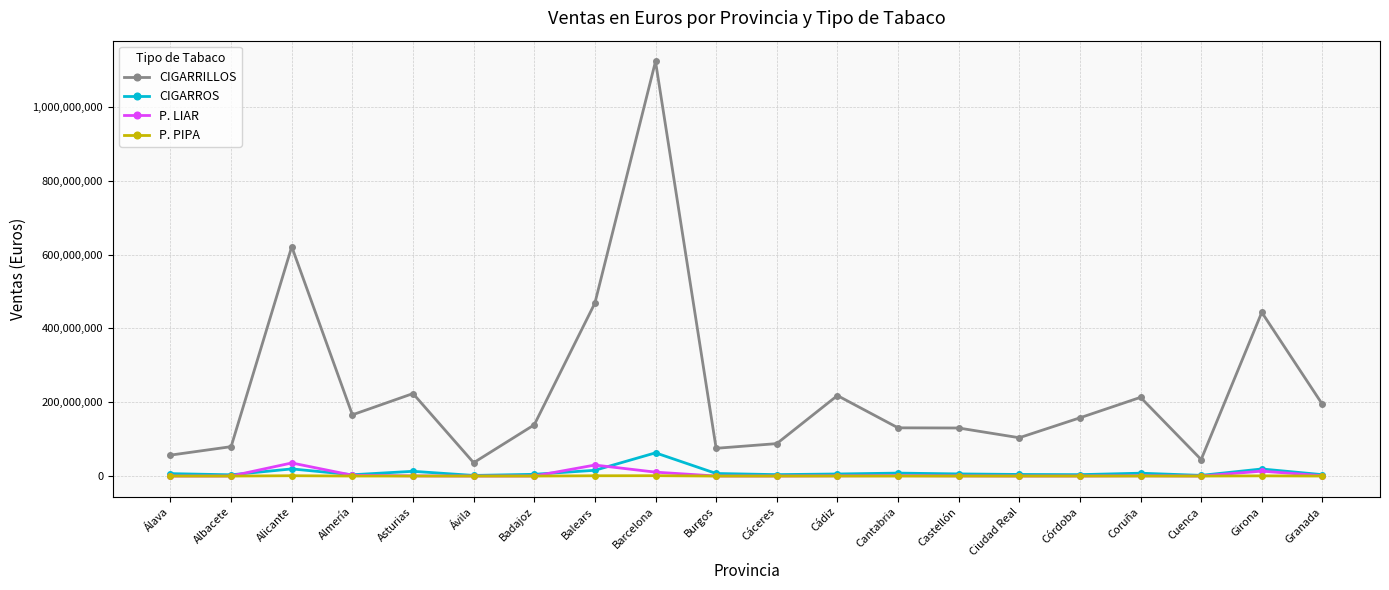

What is the value of the CIGARRILLOS point at the 6th from the left?

36195094